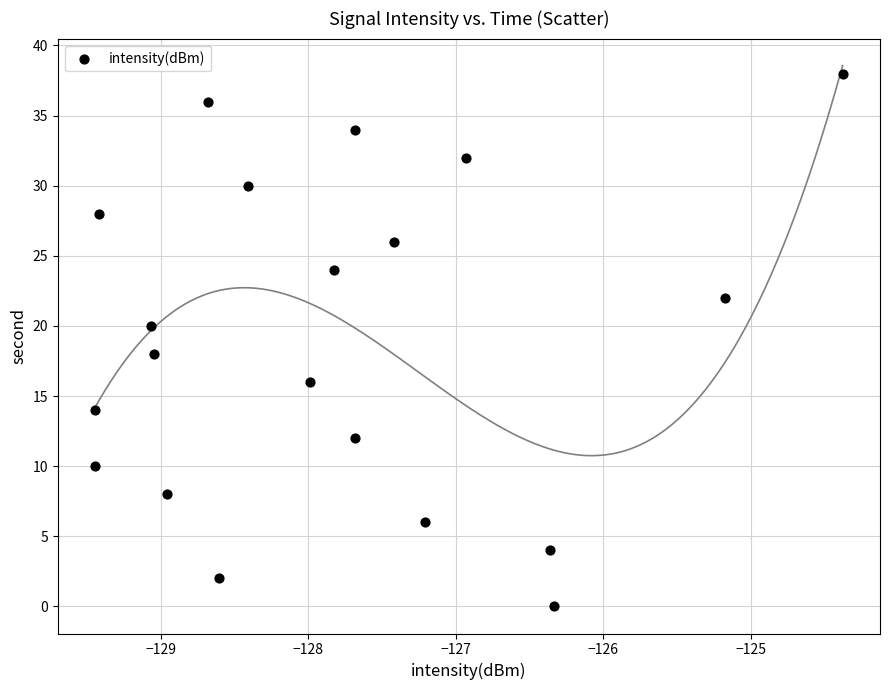

What is the range of Y values (max minus min)?

38